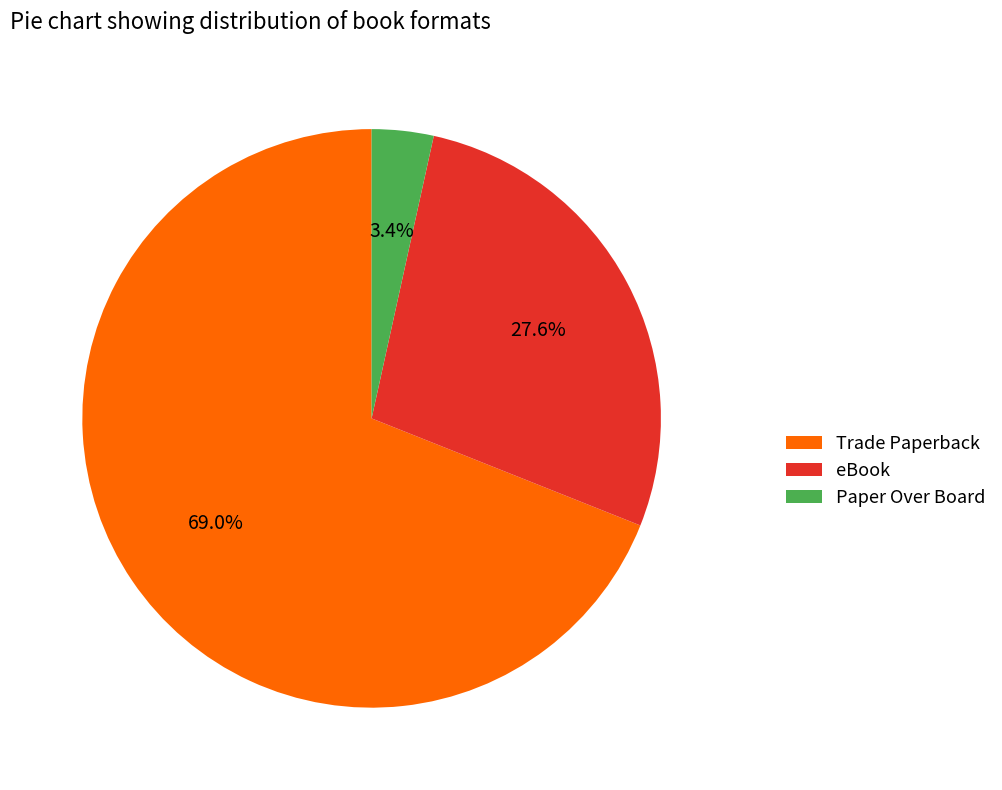

Which slice is the largest?

Trade Paperback